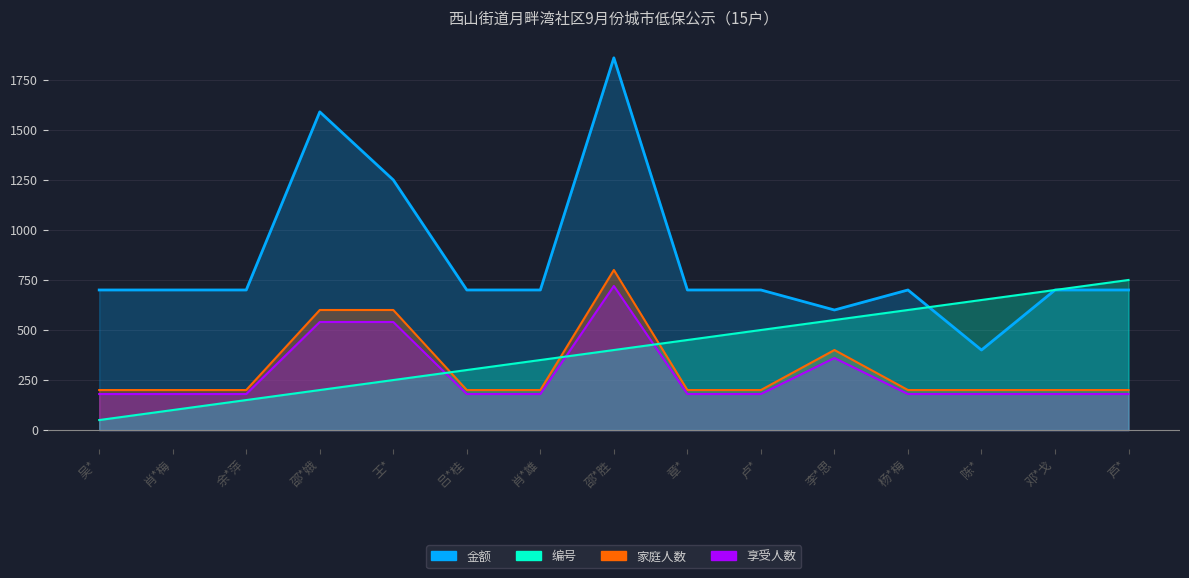

Is it true that 编号 equals 200 at 邵*娥?

True